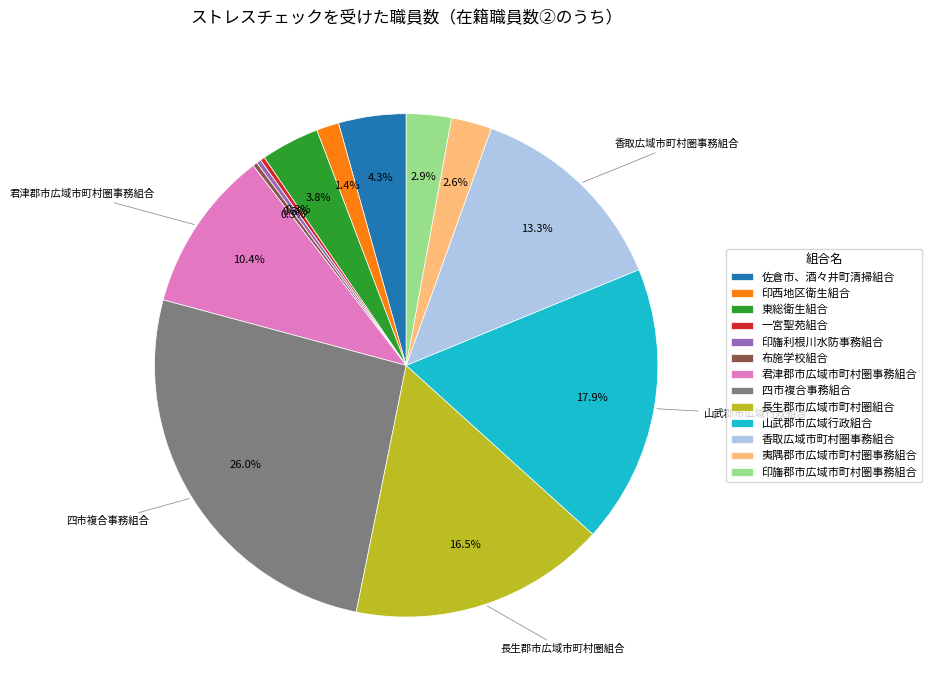

Between 香取広域市町村圏事務組合 and 布施学校組合, which is larger?

香取広域市町村圏事務組合